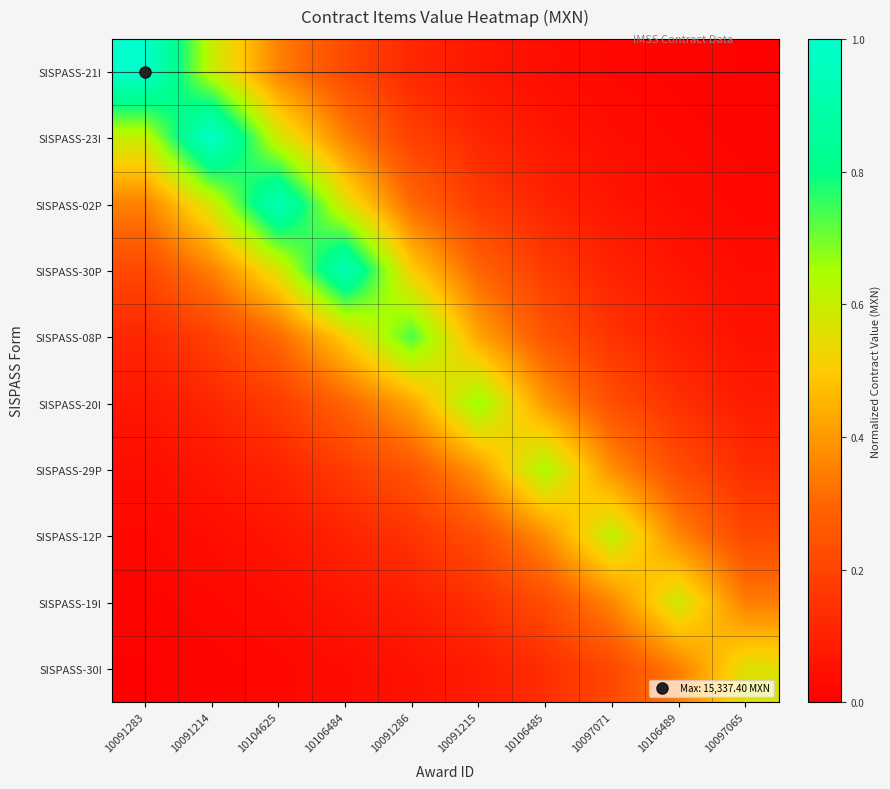

Reading left to right, list all the values displayed in this chart.

SISPASS-21I: 10091283=1.0	10091214=0.6	10104625=0.4	10106484=0.2	10091286=0.1	10091215=0.1	10106485=0.0	10097071=0.0	10106489=0.0	10097065=0.0
SISPASS-23I: 10091283=0.6	10091214=1.0	10104625=0.6	10106484=0.4	10091286=0.2	10091215=0.1	10106485=0.1	10097071=0.0	10106489=0.0	10097065=0.0
SISPASS-02P: 10091283=0.4	10091214=0.6	10104625=0.9	10106484=0.6	10091286=0.3	10091215=0.2	10106485=0.1	10097071=0.1	10106489=0.0	10097065=0.0
SISPASS-30P: 10091283=0.2	10091214=0.4	10104625=0.6	10106484=0.9	10091286=0.5	10091215=0.3	10106485=0.2	10097071=0.1	10106489=0.1	10097065=0.0
SISPASS-08P: 10091283=0.1	10091214=0.2	10104625=0.3	10106484=0.5	10091286=0.7	10091215=0.4	10106485=0.3	10097071=0.2	10106489=0.1	10097065=0.1
SISPASS-20I: 10091283=0.1	10091214=0.1	10104625=0.2	10106484=0.3	10091286=0.4	10091215=0.7	10106485=0.4	10097071=0.2	10106489=0.1	10097065=0.1
SISPASS-29P: 10091283=0.0	10091214=0.1	10104625=0.1	10106484=0.2	10091286=0.3	10091215=0.4	10106485=0.6	10097071=0.4	10106489=0.2	10097065=0.1
SISPASS-12P: 10091283=0.0	10091214=0.0	10104625=0.1	10106484=0.1	10091286=0.2	10091215=0.2	10106485=0.4	10097071=0.6	10106489=0.4	10097065=0.2
SISPASS-19I: 10091283=0.0	10091214=0.0	10104625=0.0	10106484=0.1	10091286=0.1	10091215=0.1	10106485=0.2	10097071=0.4	10106489=0.6	10097065=0.3
SISPASS-30I: 10091283=0.0	10091214=0.0	10104625=0.0	10106484=0.0	10091286=0.1	10091215=0.1	10106485=0.1	10097071=0.2	10106489=0.3	10097065=0.6